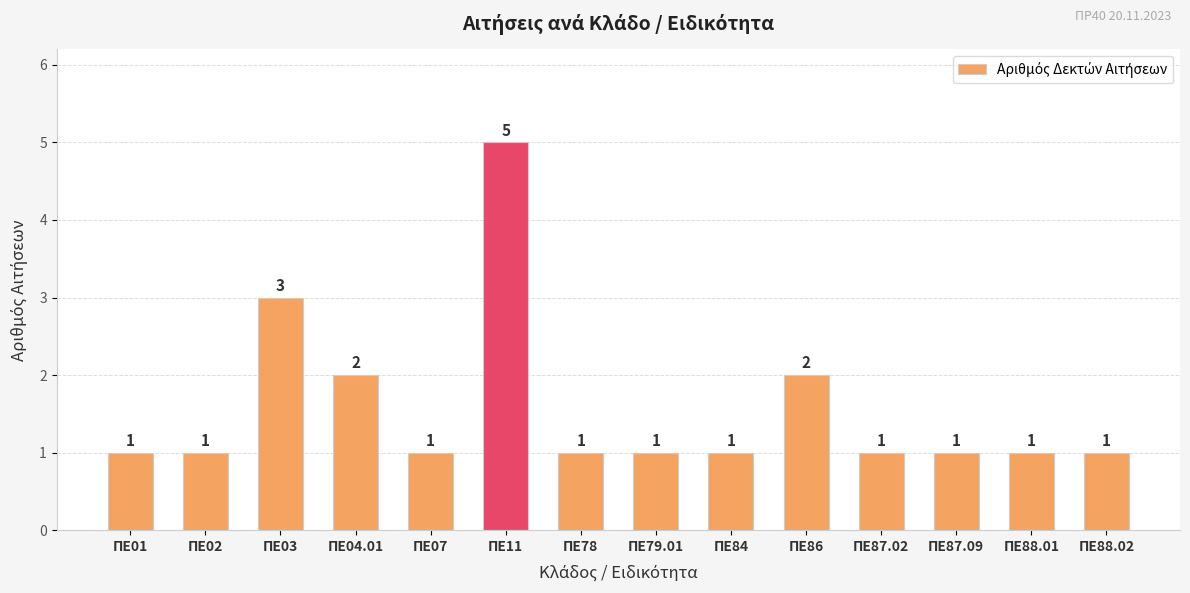

What is the change in value from ΠΕ03 to ΠΕ87.09?

-2